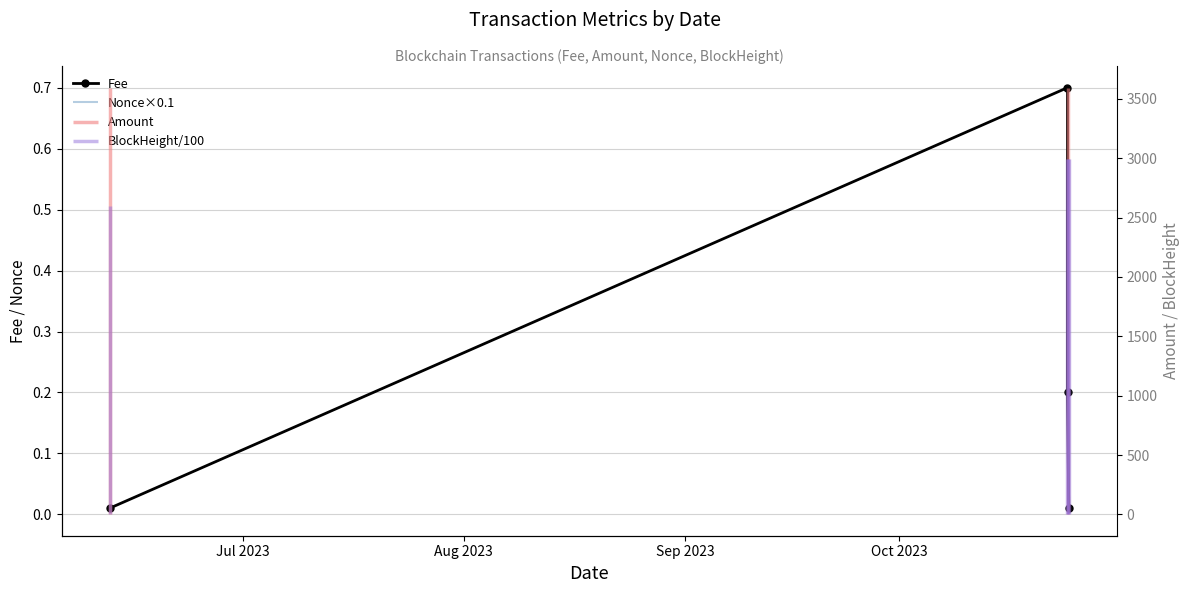

True or false: the data has more than 2 interior local peaks.

False